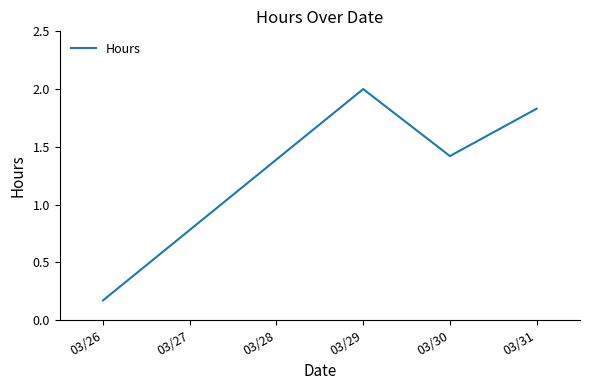

How many values exceed 1?

3